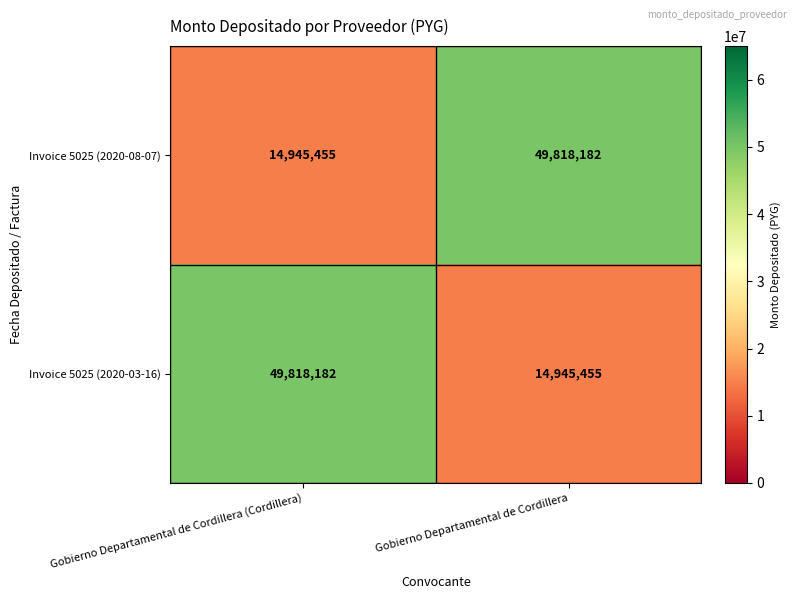

What is the difference between the highest and lowest values at Gobierno Departamental de Cordillera?

34872727